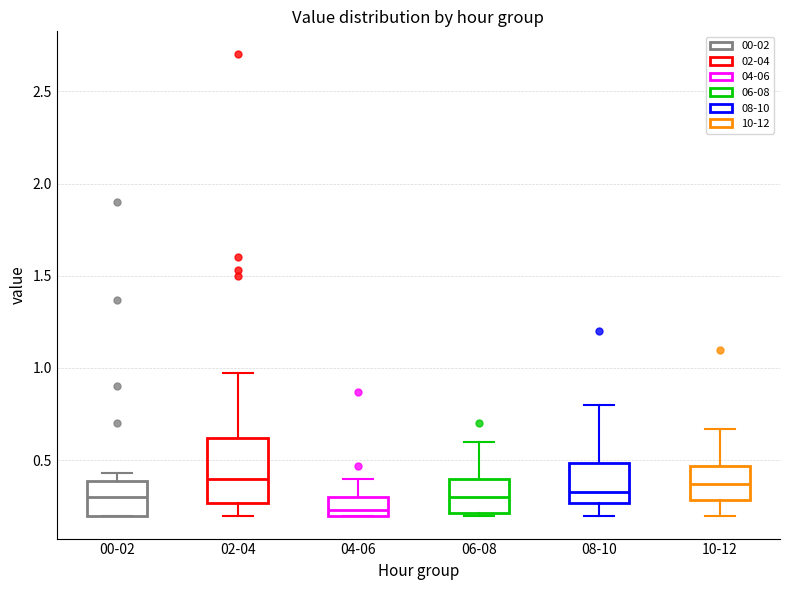

Comparing the boxes themselves (not the whiskers), which one is the tallest?

02-04